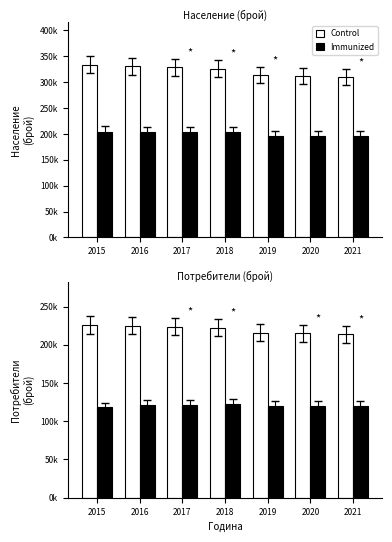

True or false: Immunized has a value of 191147 at 2020.

False